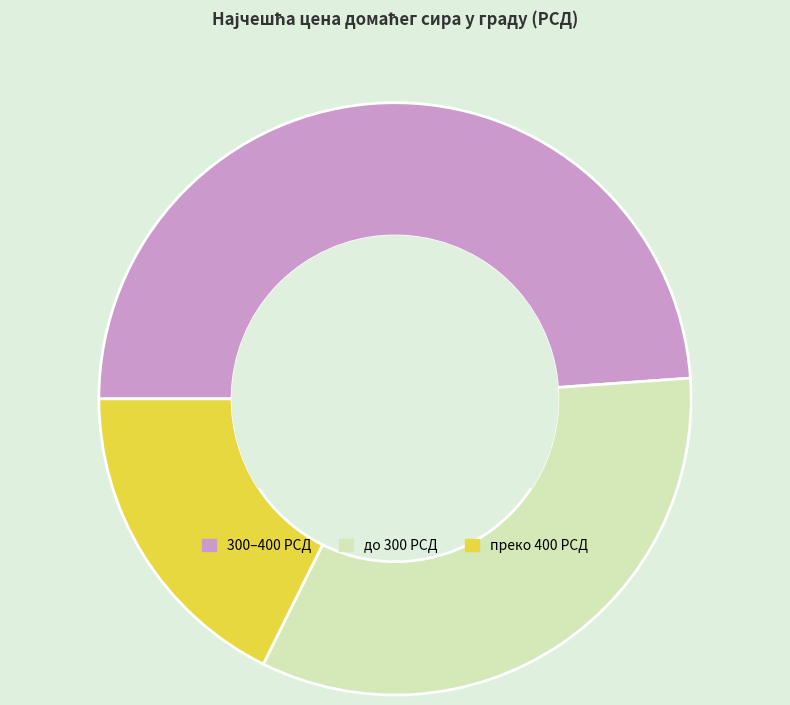

Which has a higher value, 300–400 РСД or до 300 РСД?

300–400 РСД